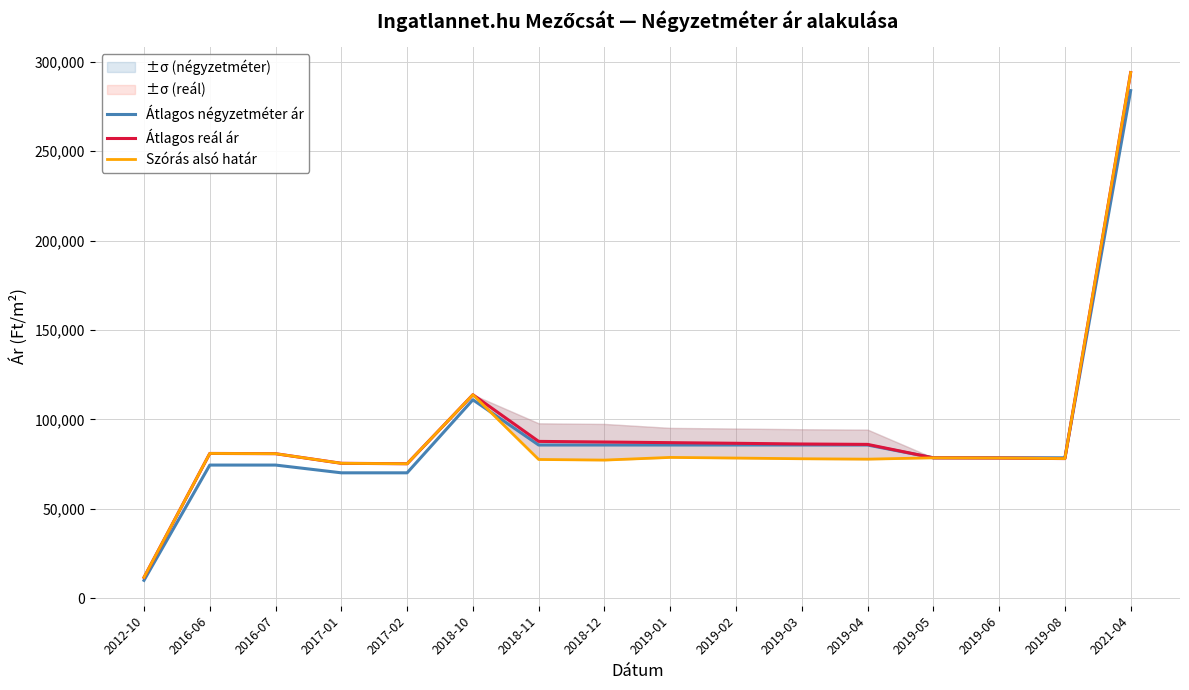

What is the difference between the Átlagos reál ár values at 2012-10 and 2018-12?

75653